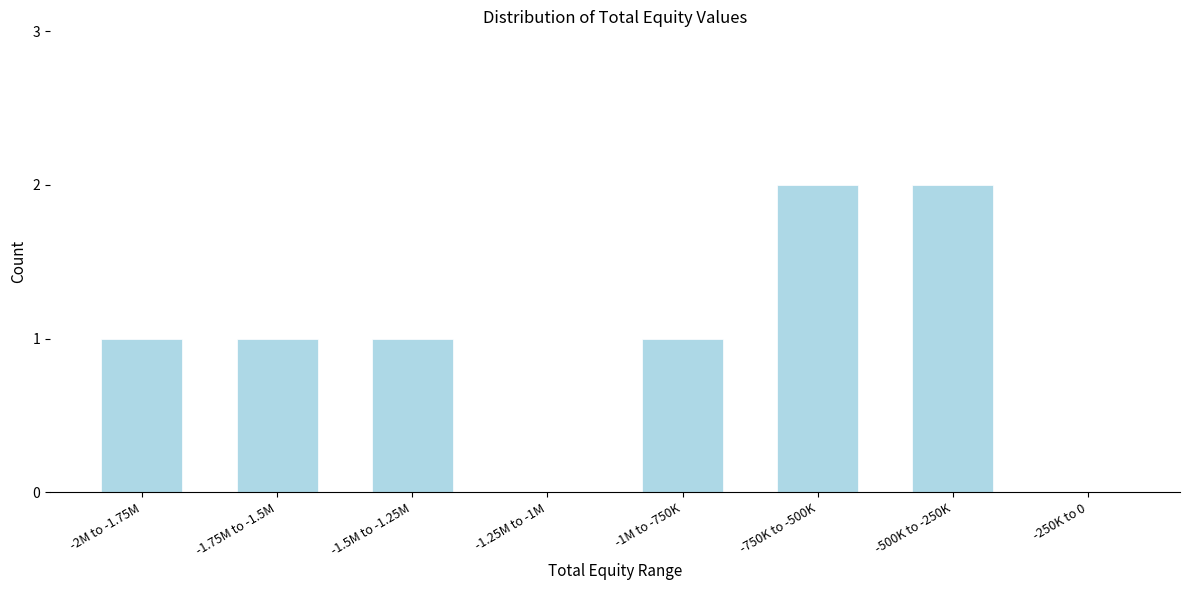

Reading left to right, list all the values displayed in this chart.

-2M to -1.75M=1	-1.75M to -1.5M=1	-1.5M to -1.25M=1	-1.25M to -1M=0	-1M to -750K=1	-750K to -500K=2	-500K to -250K=2	-250K to 0=0